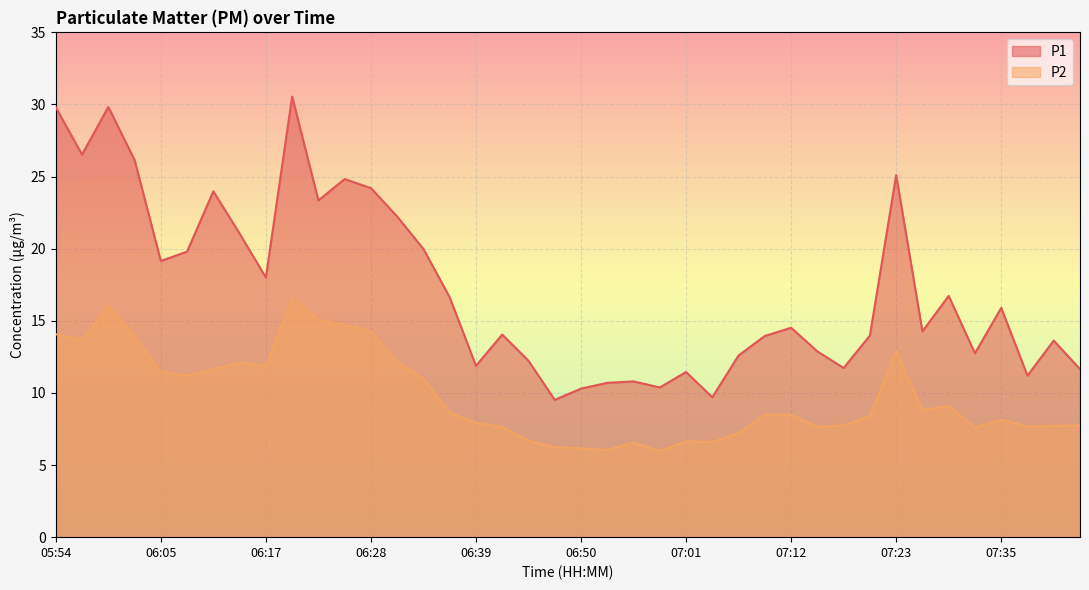

Reading left to right, extract all data points from this chart.

P1: 29.8	26.5	29.8	26.1	19.1	19.8	24.0	21.1	18.0	30.6	23.4	24.8	24.2	22.2	20.0	16.6	11.9	14.1	12.2	9.5	10.3	10.7	10.8	10.4	11.4	9.7	12.6	13.9	14.5	12.9	11.7	14.0	25.1	14.3	16.7	12.8	15.9	11.2	13.6	11.7
P2: 14.1	13.7	16.0	13.9	11.5	11.2	11.6	12.1	11.9	16.6	15.1	14.7	14.3	12.2	11.0	8.6	7.9	7.6	6.7	6.2	6.2	6.0	6.5	6.0	6.7	6.6	7.2	8.5	8.5	7.7	7.8	8.4	12.9	8.8	9.1	7.6	8.2	7.7	7.7	7.8